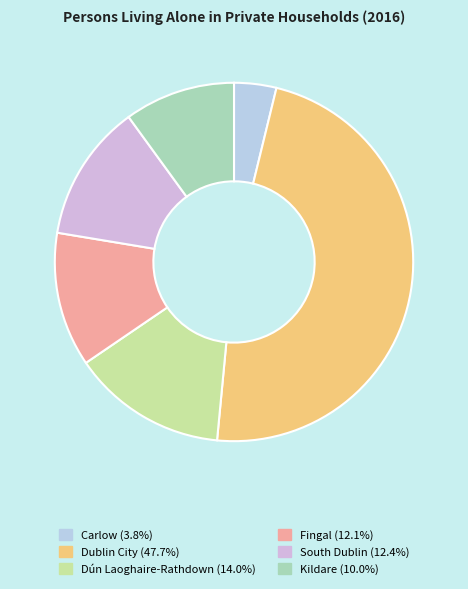

Rank the categories by value from highest to lowest.

Dublin City, Dún Laoghaire-Rathdown, South Dublin, Fingal, Kildare, Carlow